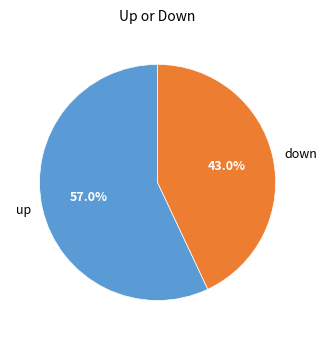

Count the number of slices in the pie.

2